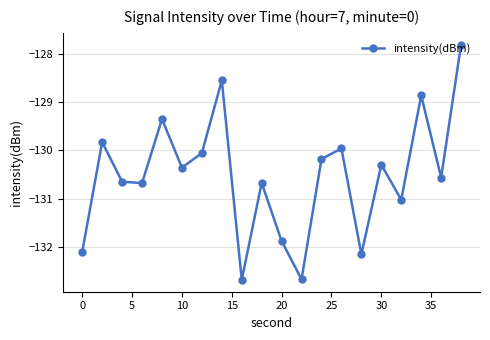

What is the smallest value displayed?

-132.7